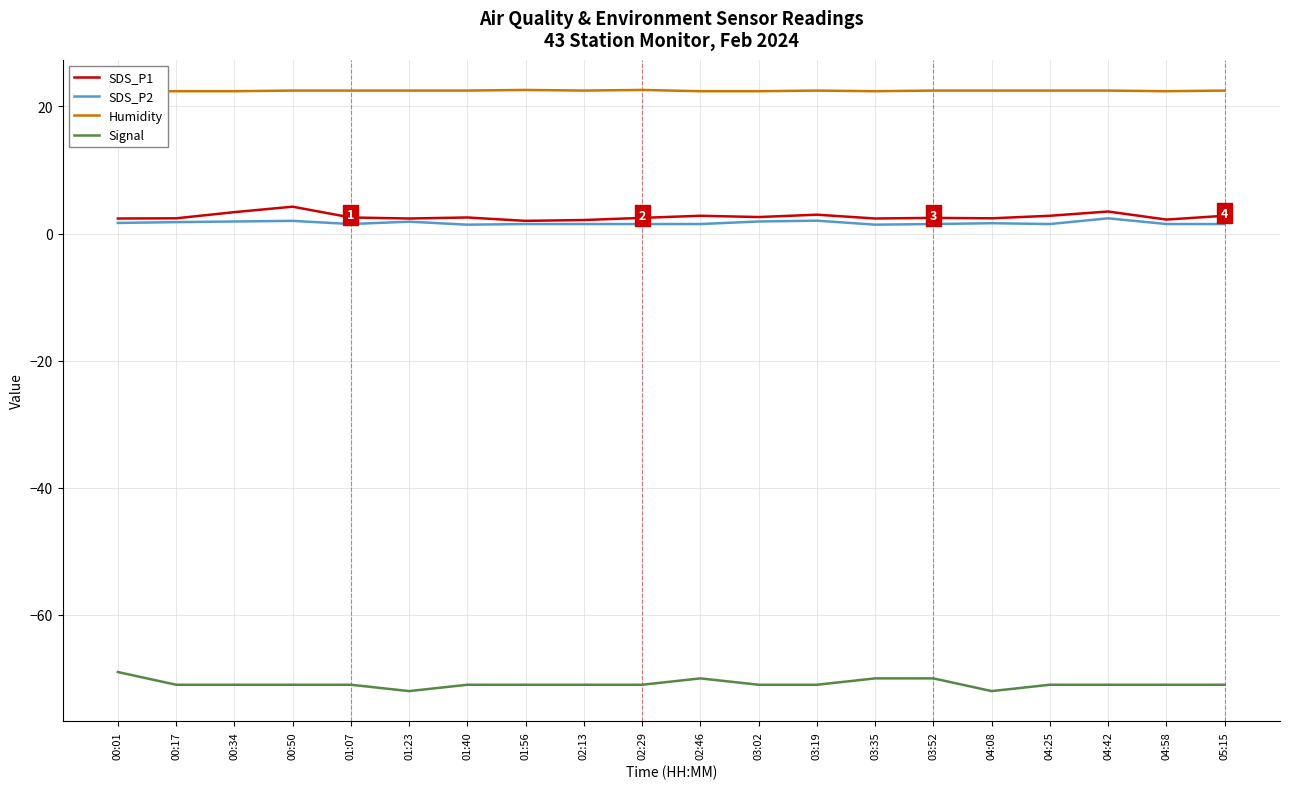

What is the greatest value displayed?

22.6